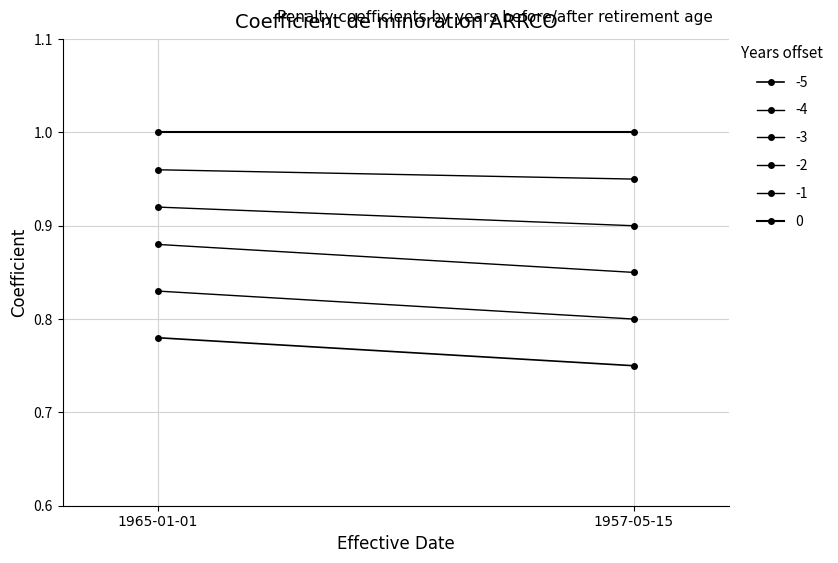

Reading left to right, what are all the values shown in this chart?

-5: 1965-01-01=0.8	1957-05-15=0.8
-4: 1965-01-01=0.8	1957-05-15=0.8
-3: 1965-01-01=0.9	1957-05-15=0.8
-2: 1965-01-01=0.9	1957-05-15=0.9
-1: 1965-01-01=1.0	1957-05-15=0.9
0: 1965-01-01=1.0	1957-05-15=1.0